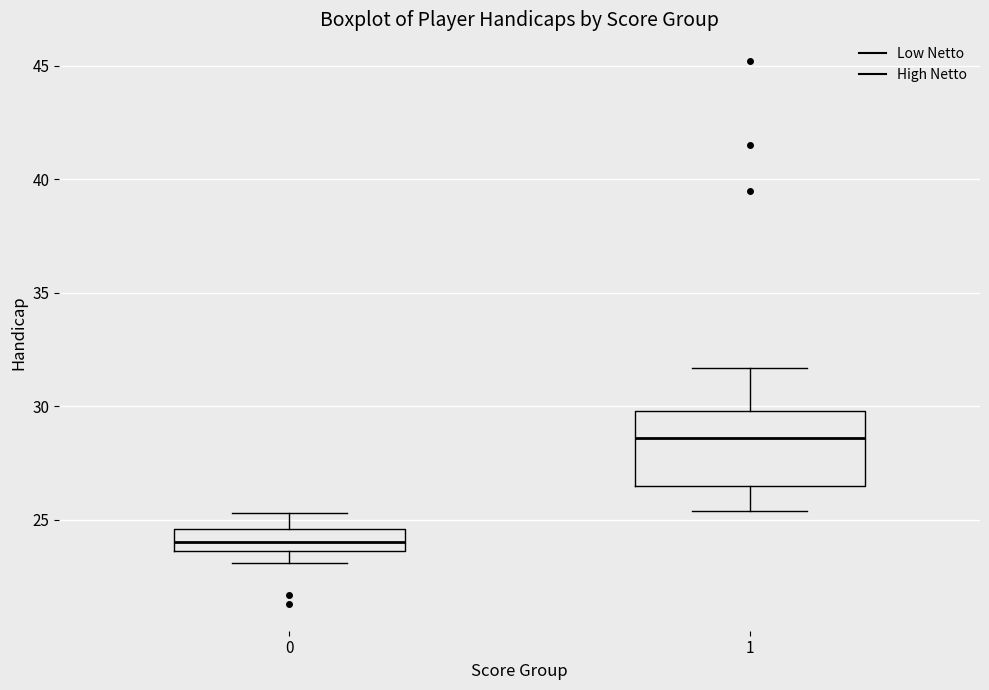

Which box has the highest median line?

1